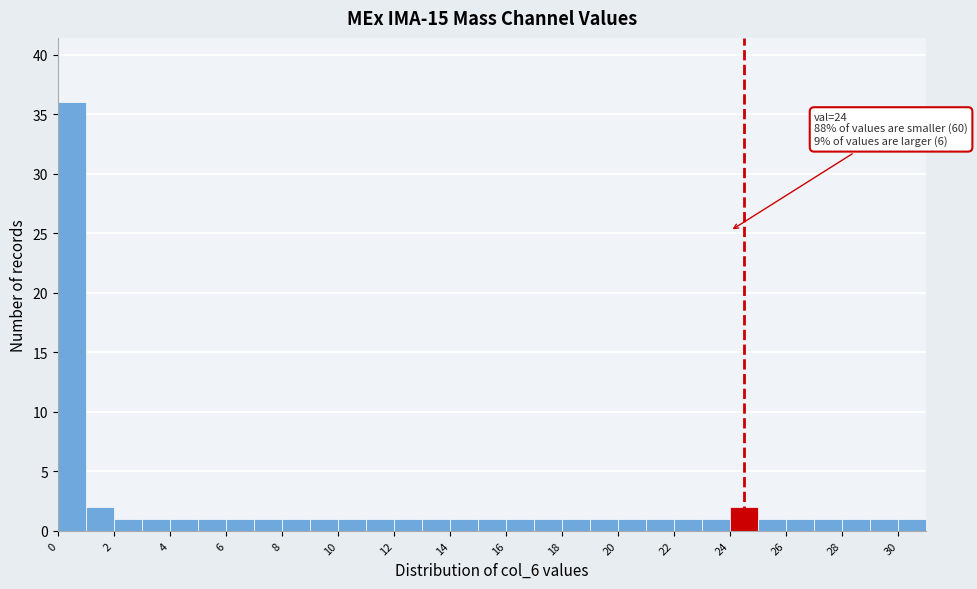

Over which range of the x-axis is the bar tallest?

0 to 1